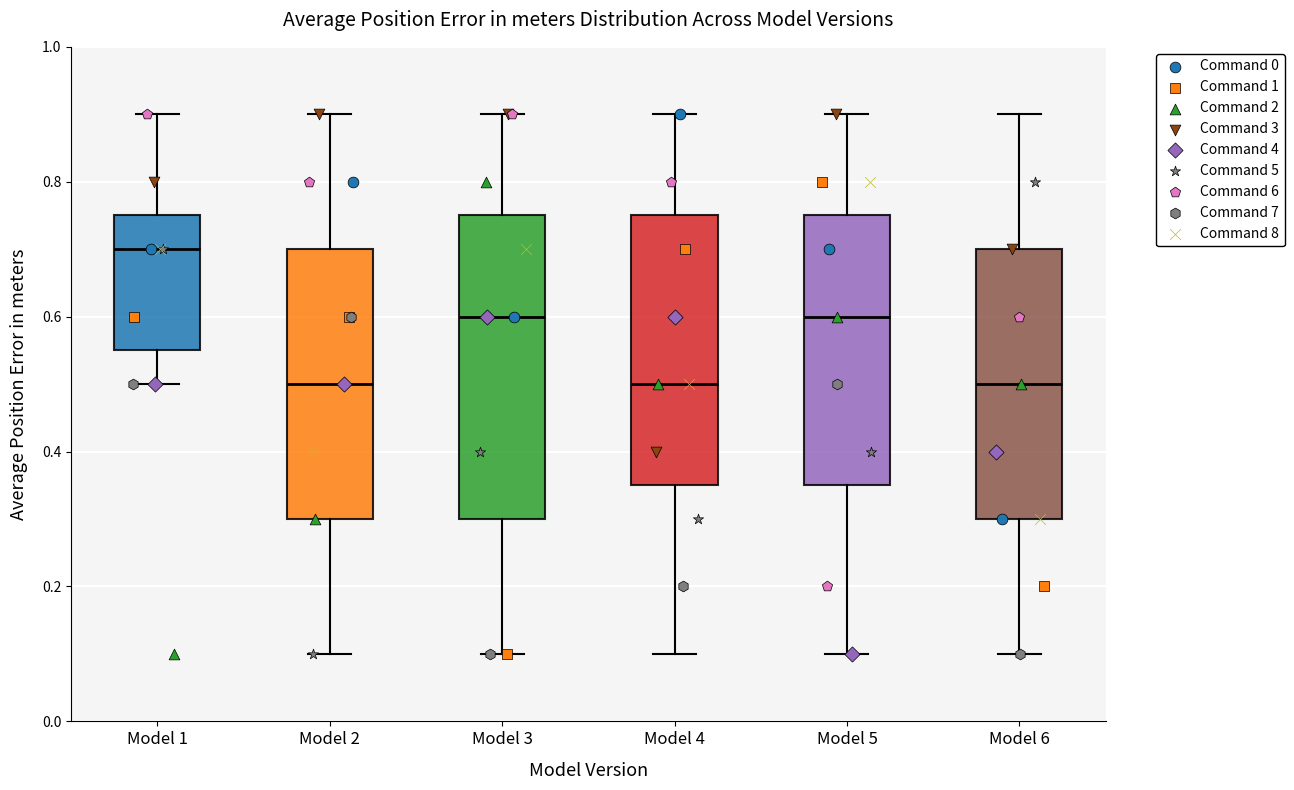

Reading left to right, read every box against the y-axis: the position of its median line, the range the box covers, and the ends of its whiskers. The values are not printed on the chart, so give them approximately, as read against the axis.

Model 1: median 0.70, box 0.56 to 0.76, whiskers 0.50 to 0.90
Model 2: median 0.50, box 0.30 to 0.70, whiskers 0.10 to 0.90
Model 3: median 0.60, box 0.30 to 0.76, whiskers 0.10 to 0.90
Model 4: median 0.50, box 0.36 to 0.76, whiskers 0.10 to 0.90
Model 5: median 0.60, box 0.36 to 0.76, whiskers 0.10 to 0.90
Model 6: median 0.50, box 0.30 to 0.70, whiskers 0.10 to 0.90